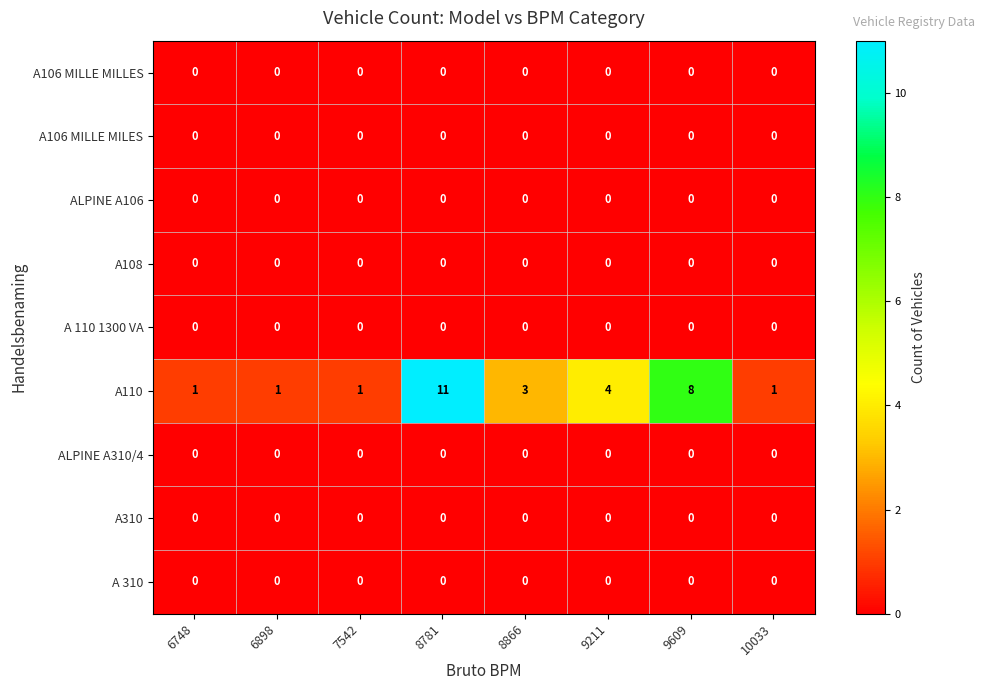

What is the spread (max minus min) of values at 9211?

4